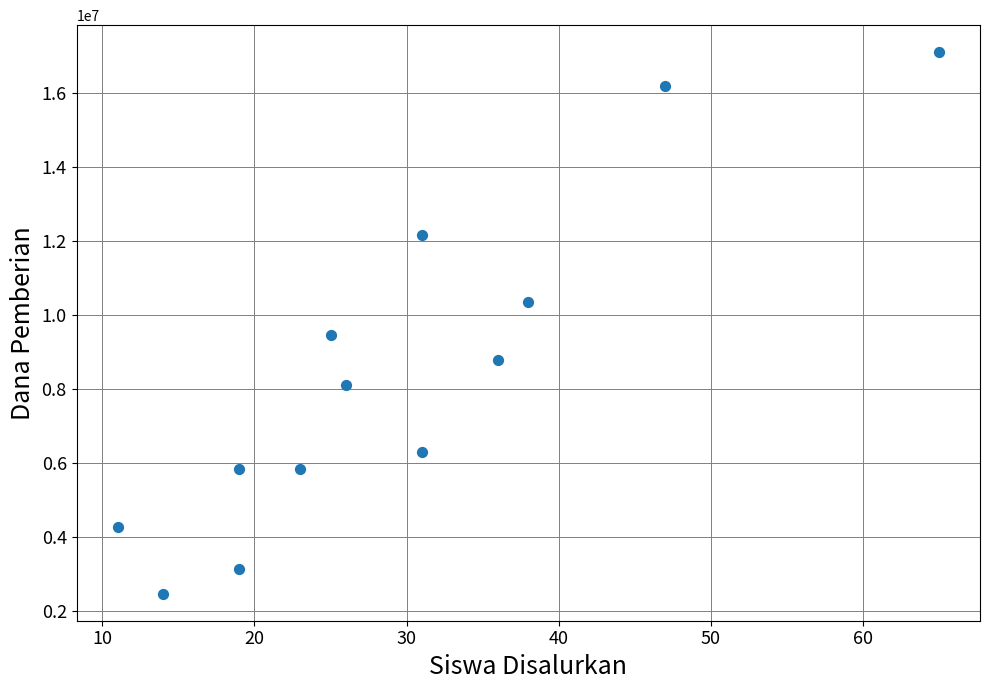

What Y value in the scatter plot is closest to 9787500?

9450000